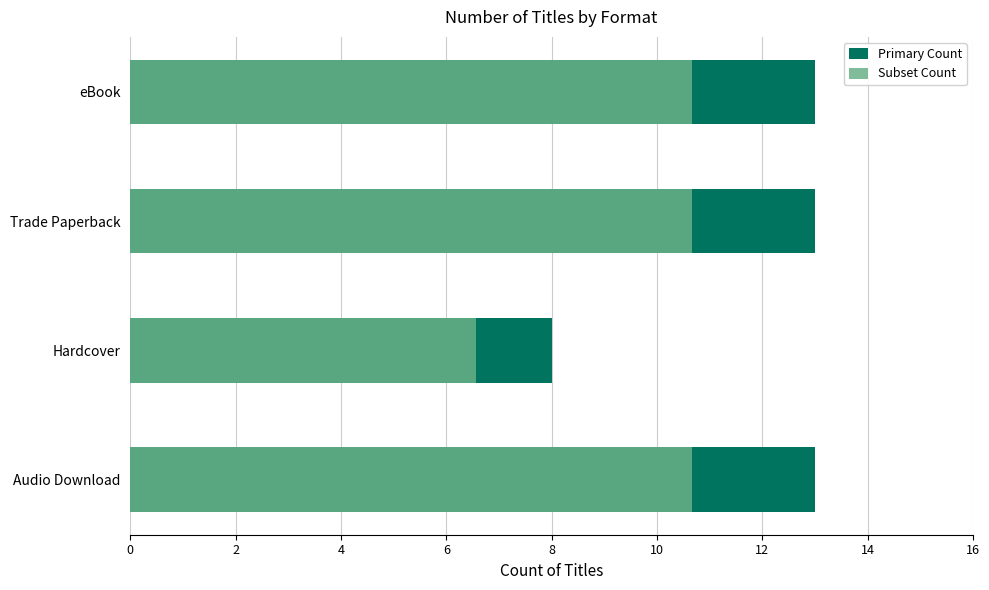

What is the difference between the maximum and minimum values in the Subset series?

4.1